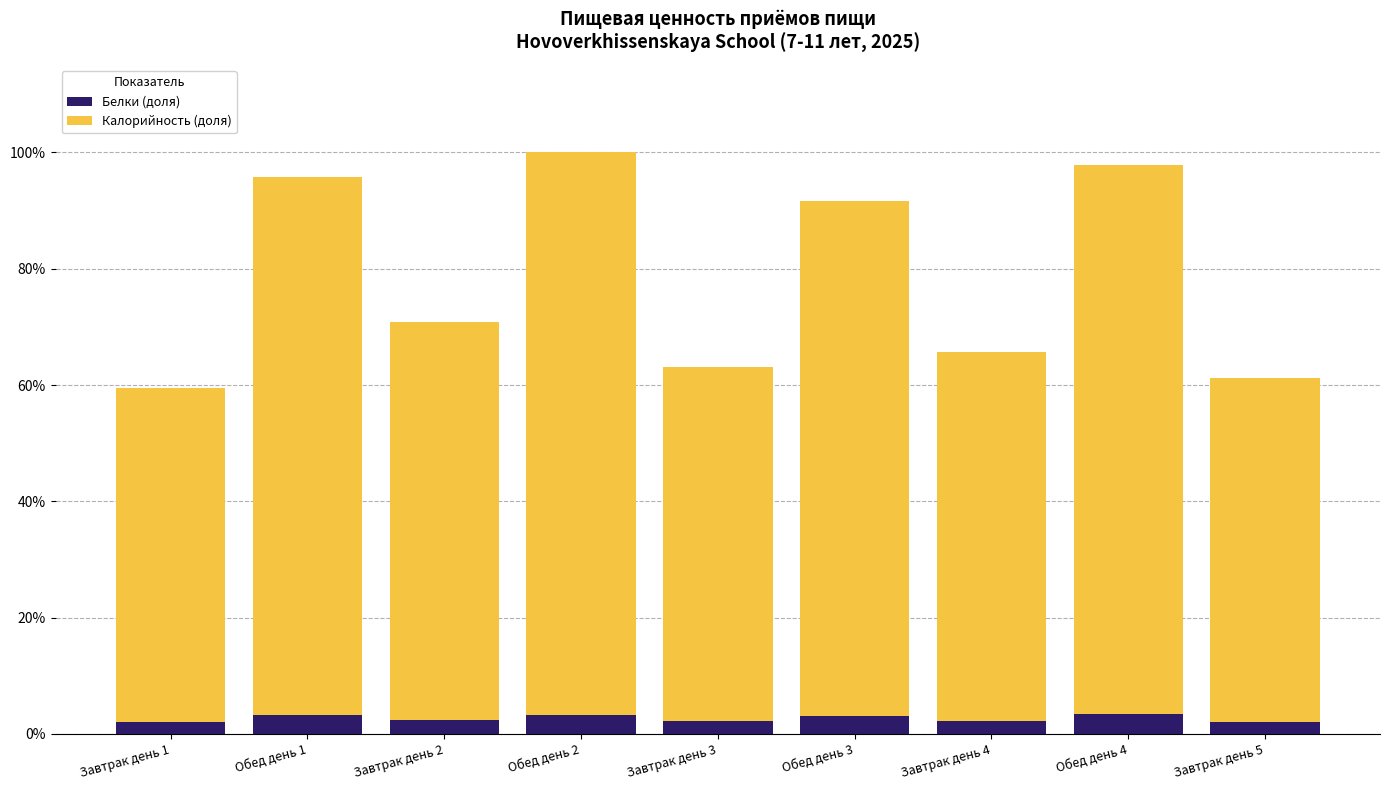

At which category is the sum across all series the highest?

Обед день 2